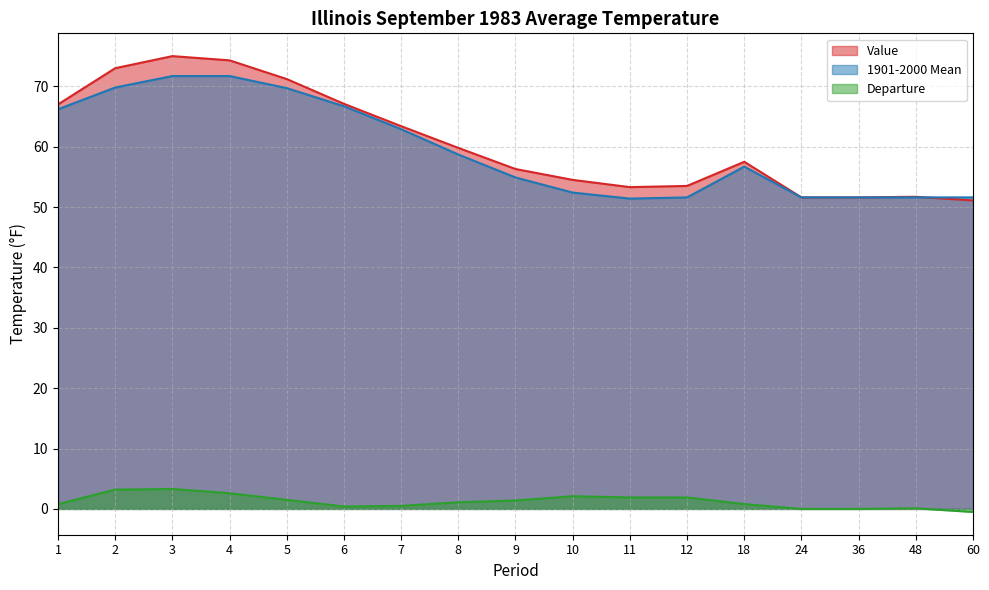

Is it true that Value equals 67.0 at 1?

True